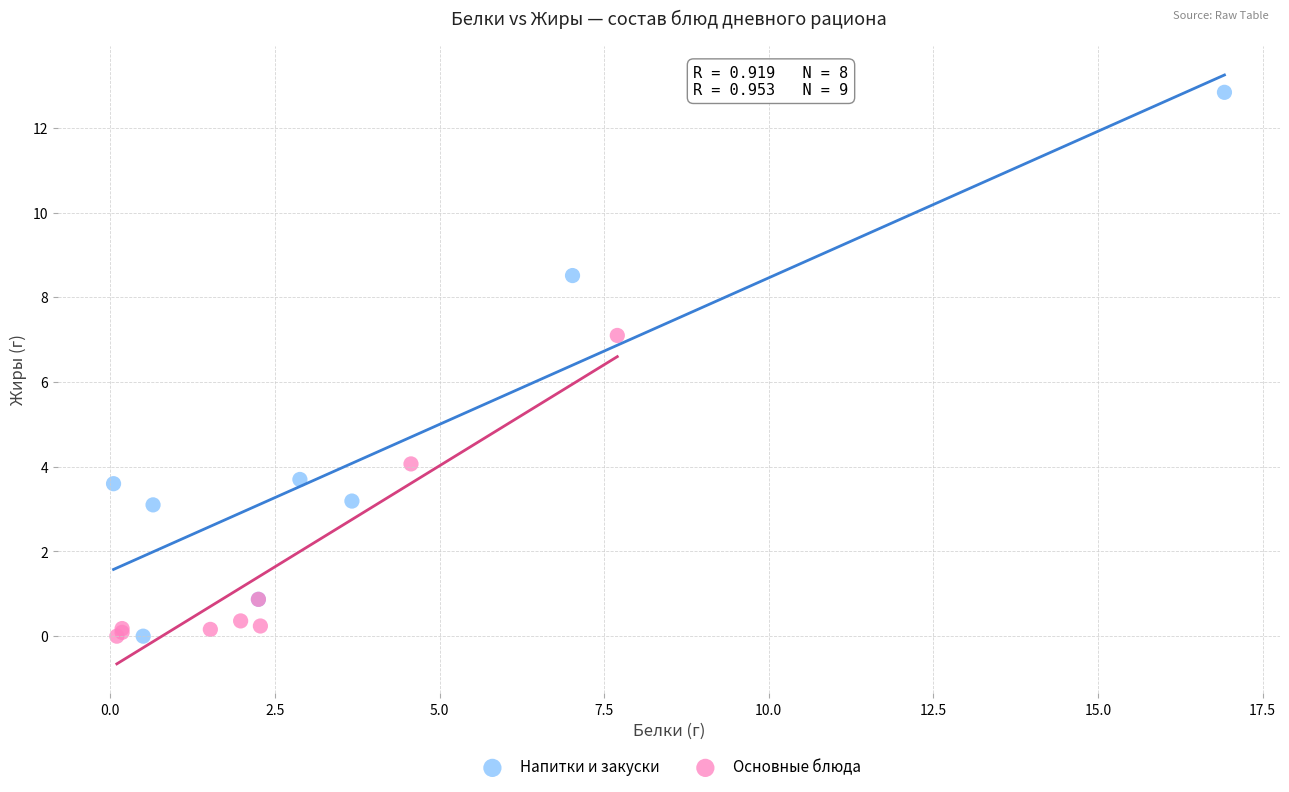

Which series has the widest spread of Y values?

Напитки и закуски